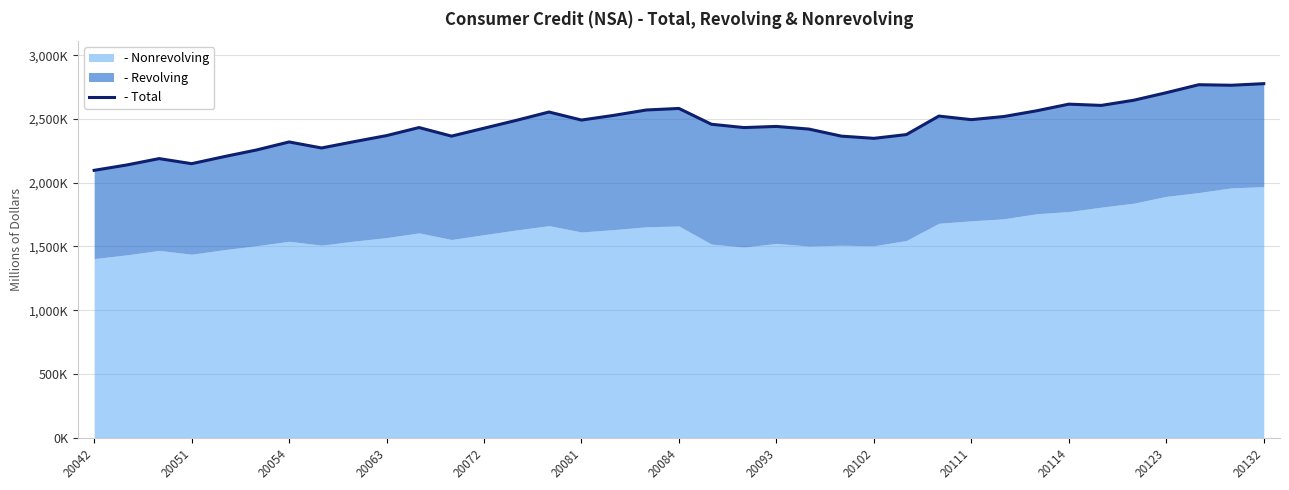

What is the maximum value shown in the chart?

2776.4